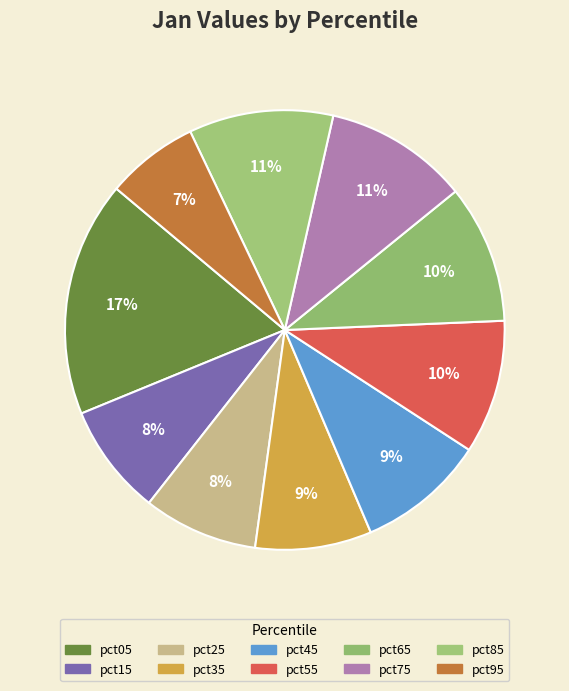

Rank the categories by value from highest to lowest.

pct05, pct85, pct75, pct65, pct55, pct45, pct35, pct25, pct15, pct95